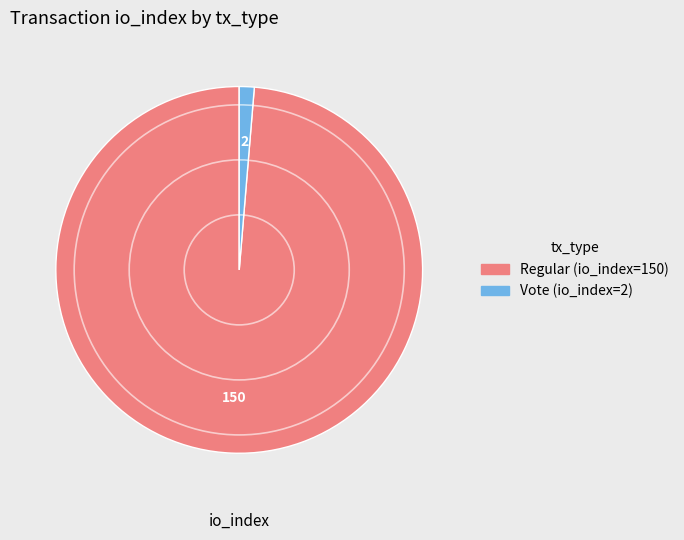

Approximately how many times larger is the value at Regular (io_index=150) compared to Vote (io_index=2)?

75.0